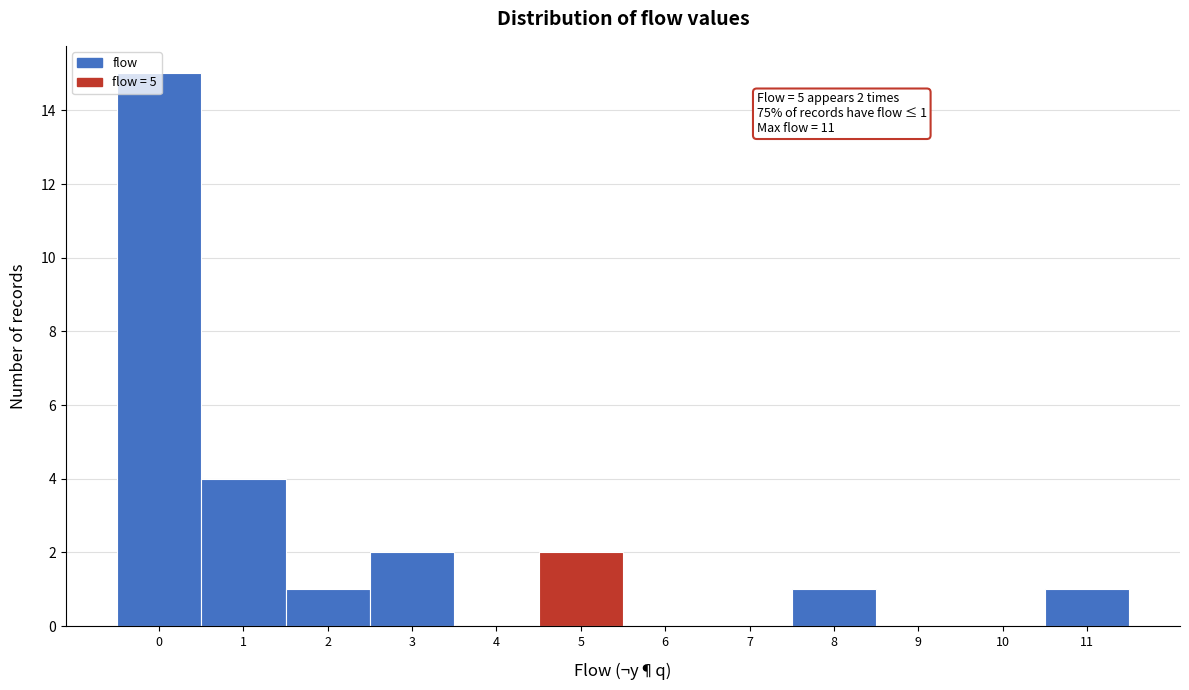

Over which range of the x-axis is the bar tallest?

-0.5 to 0.5